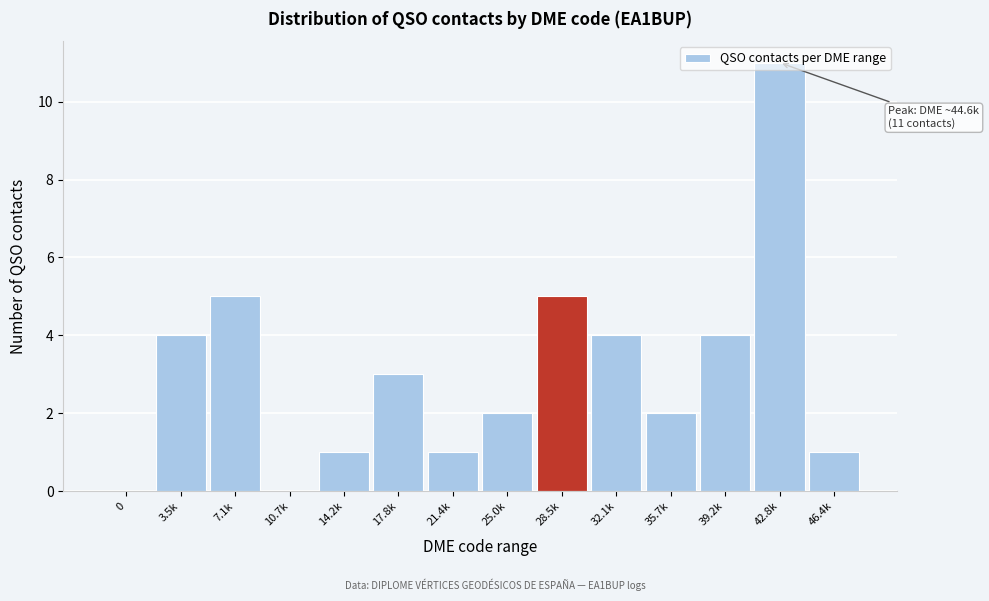

Is it true that the value at 10.7k is -8?

False